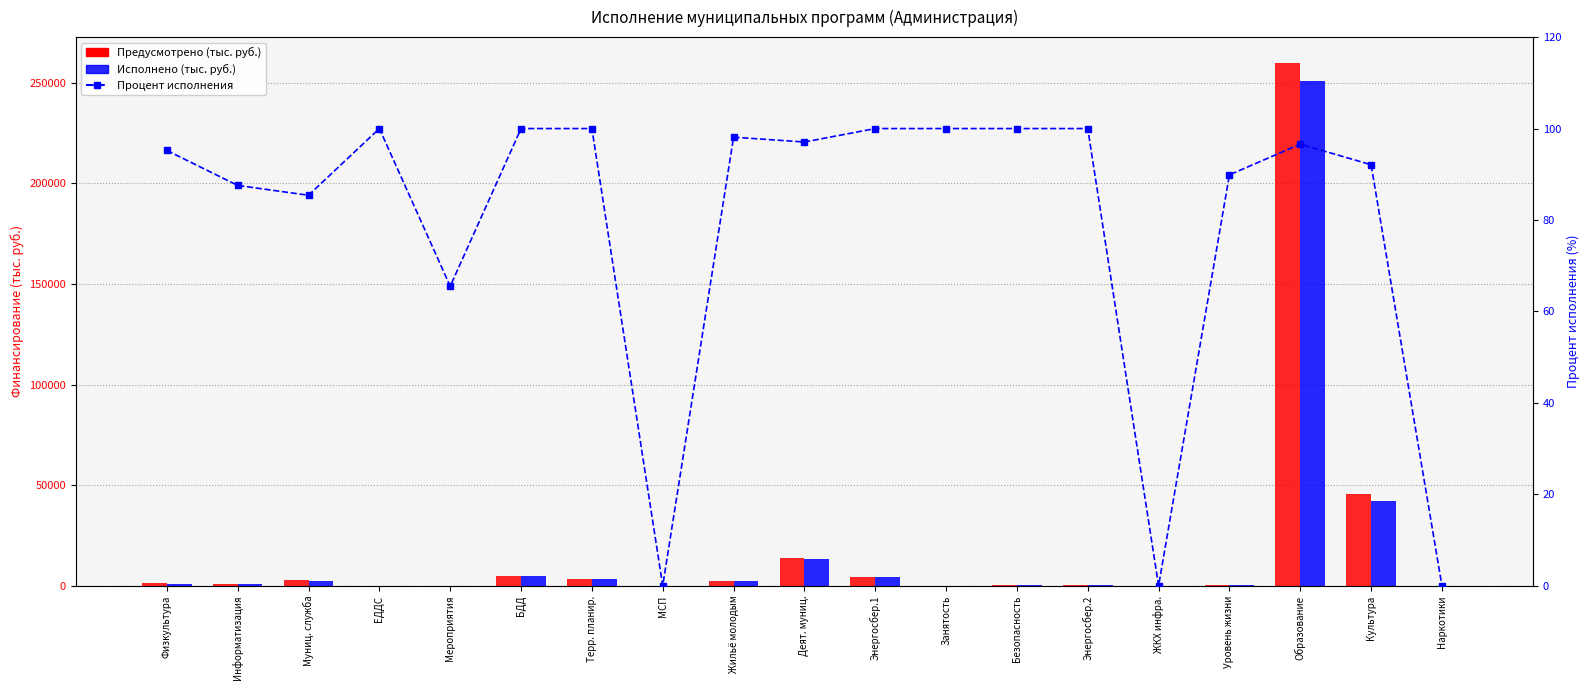

Does the chart contain any negative values?

No